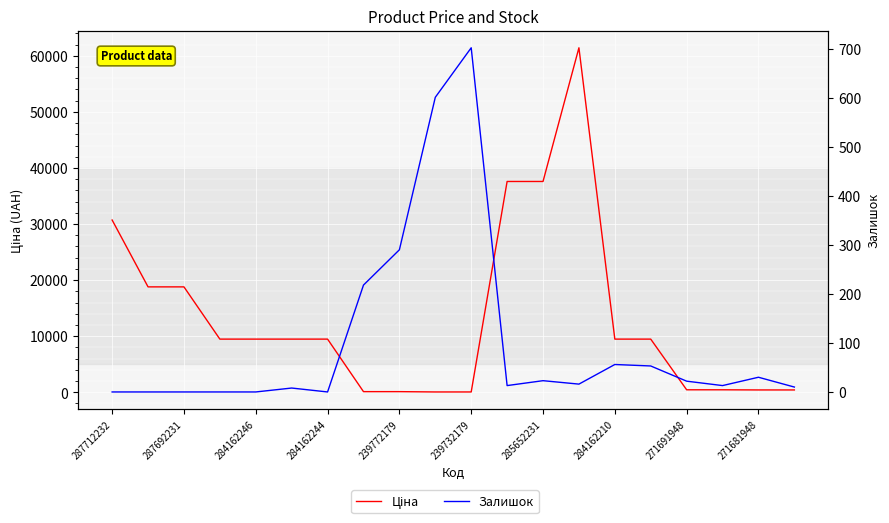

What is the spread (max minus min) of values at 285652231?

37570.6